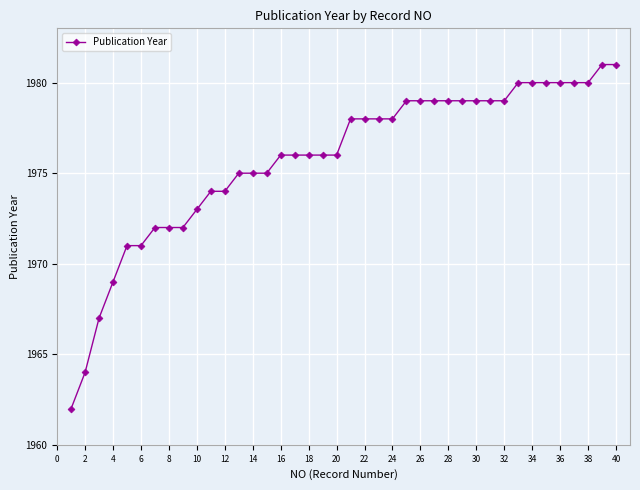

Reading left to right, list all the values displayed in this chart.

1962	1964	1967	1969	1971	1971	1972	1972	1972	1973	1974	1974	1975	1975	1975	1976	1976	1976	1976	1976	1978	1978	1978	1978	1979	1979	1979	1979	1979	1979	1979	1979	1980	1980	1980	1980	1980	1980	1981	1981